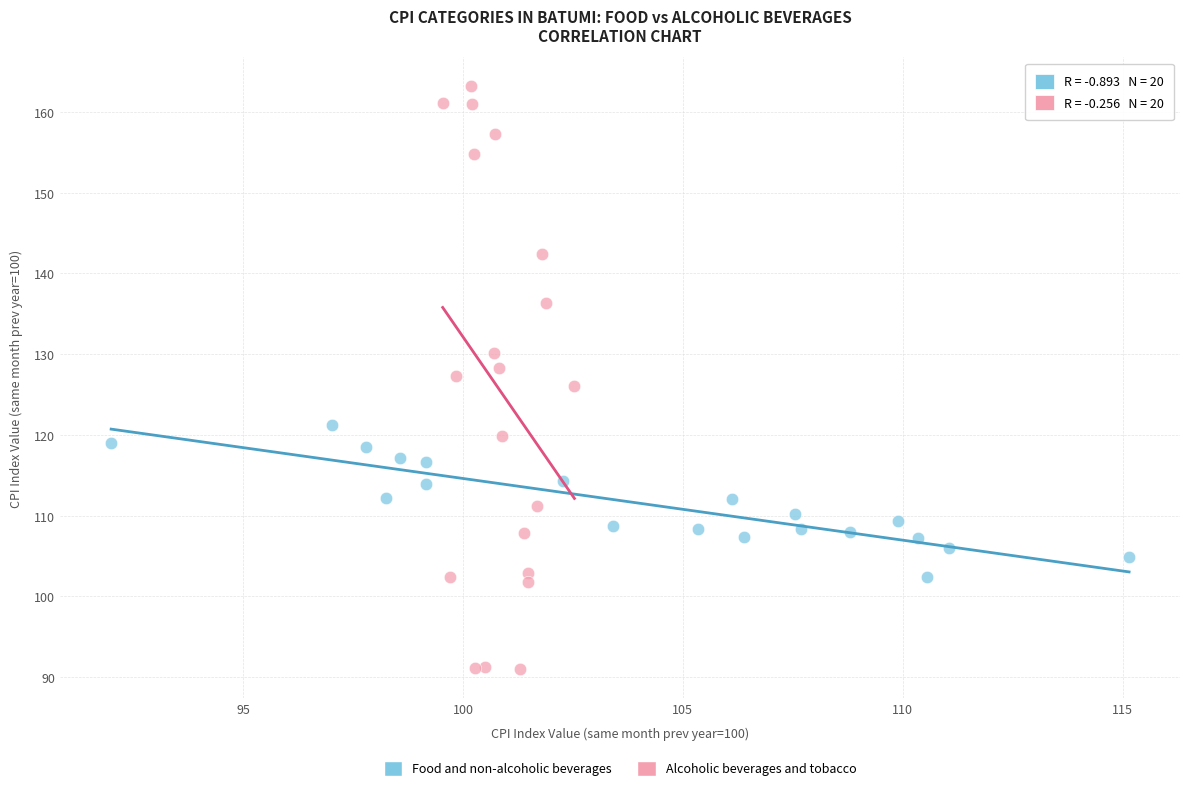

Which series reaches the maximum Y coordinate?

Alcoholic beverages and tobacco